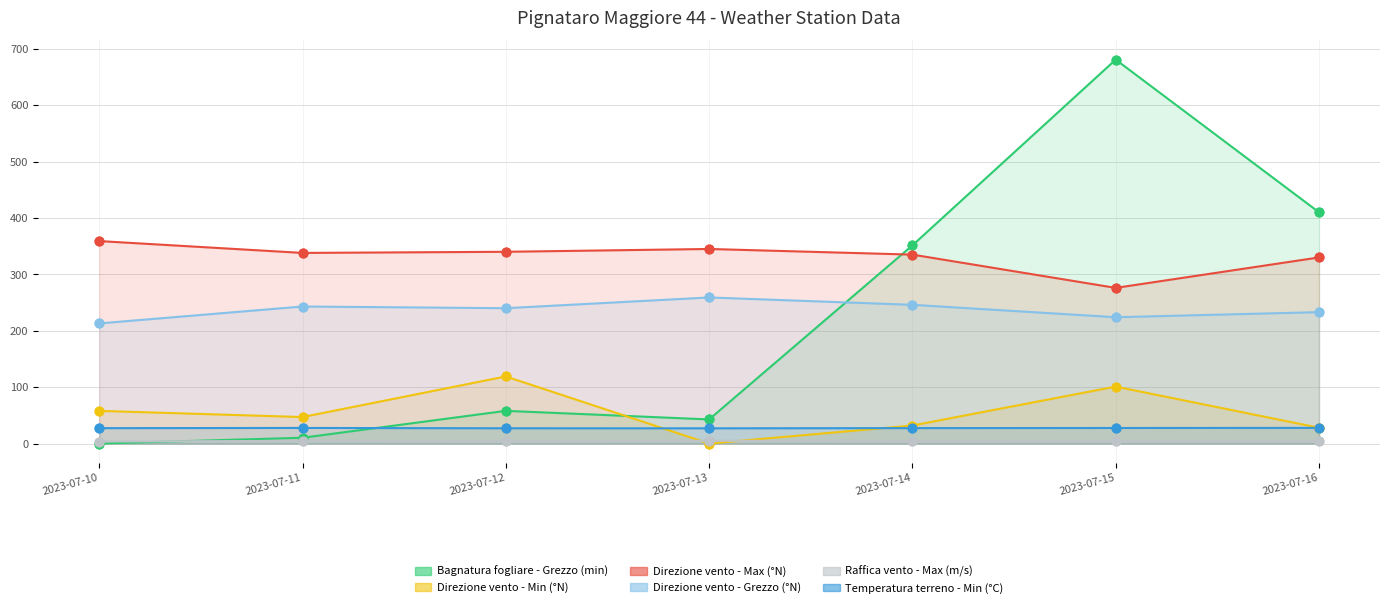

Which series contains the highest Y value?

Bagnatura fogliare - Grezzo (min)